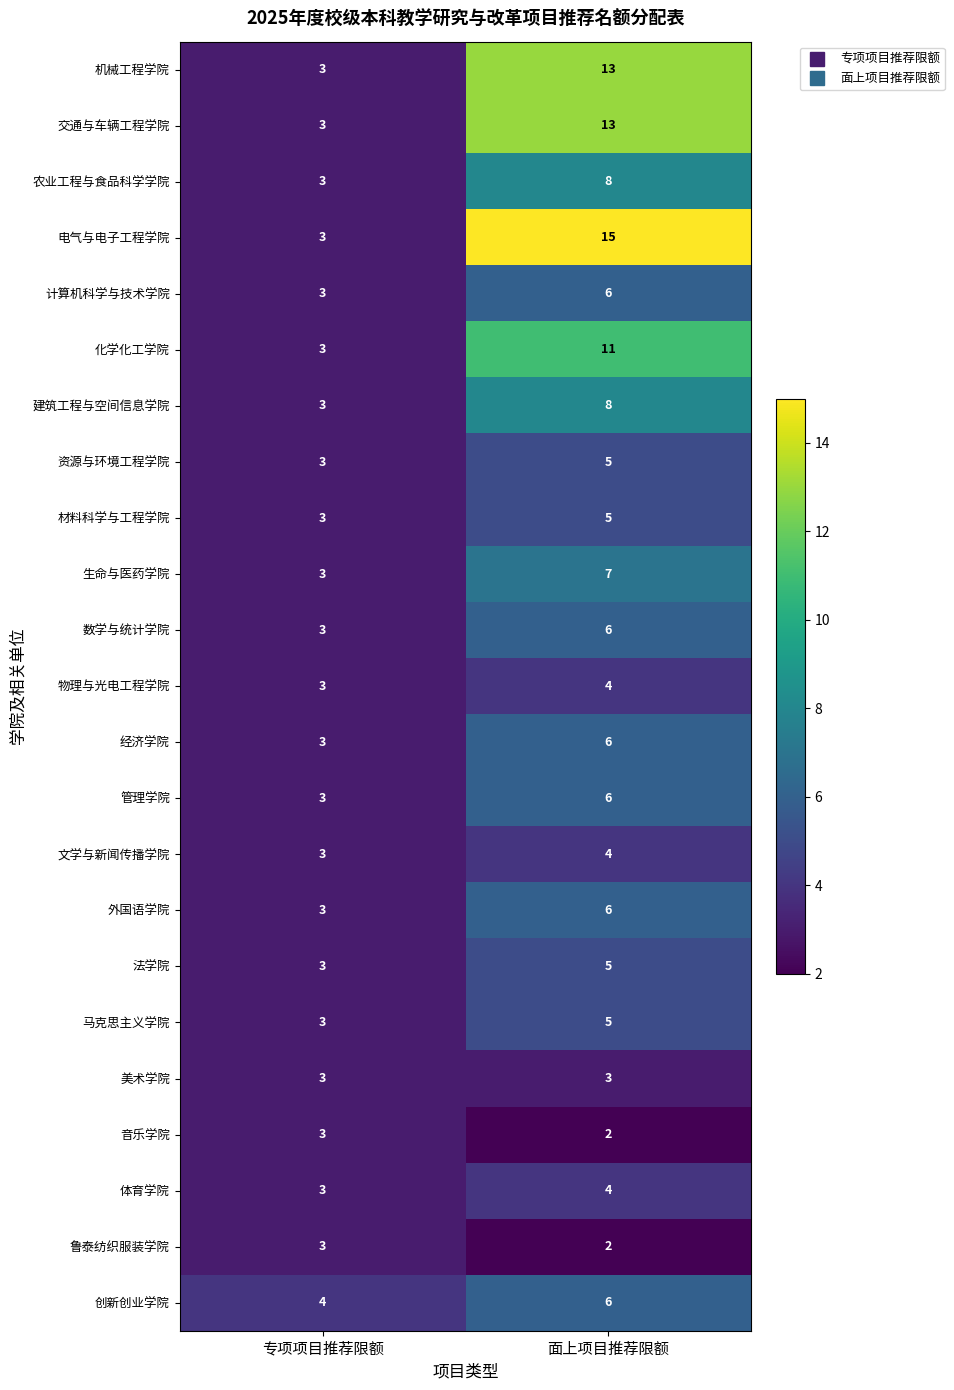

How many data points in 外国语学院 are less than 6?

1